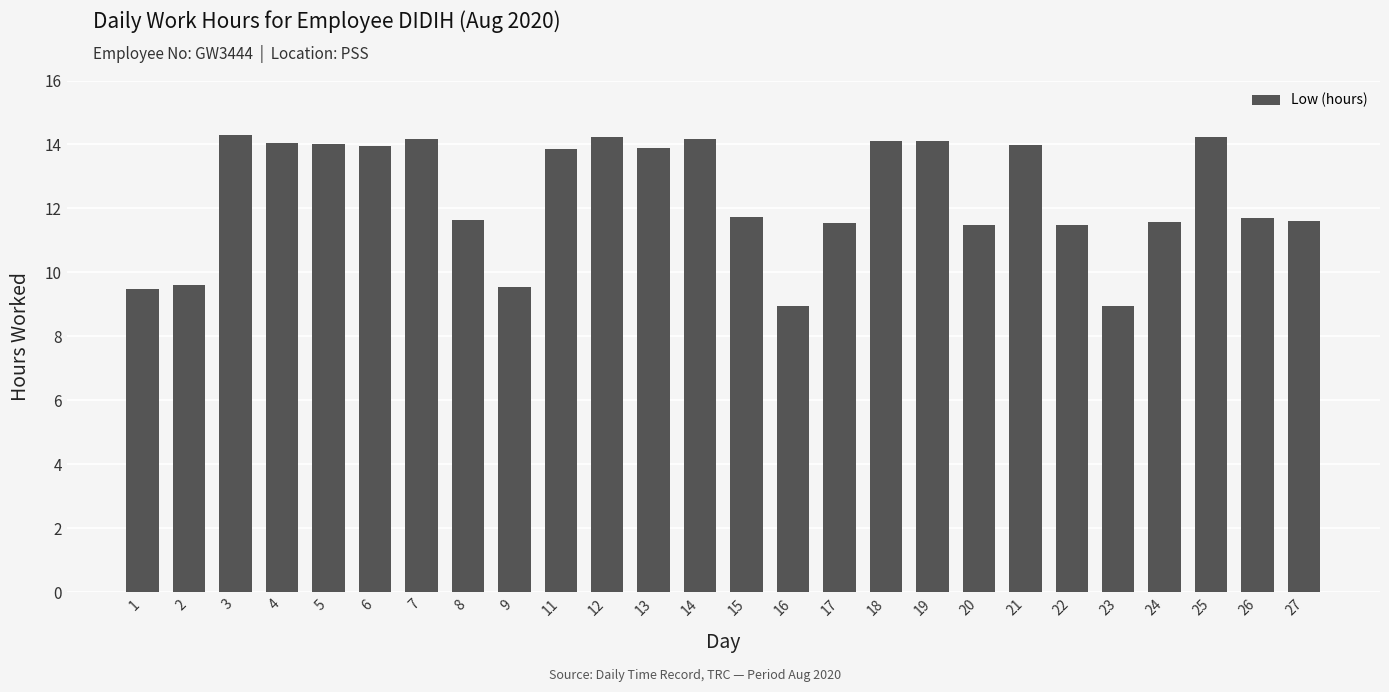

What is the maximum value shown in the chart?

14.3